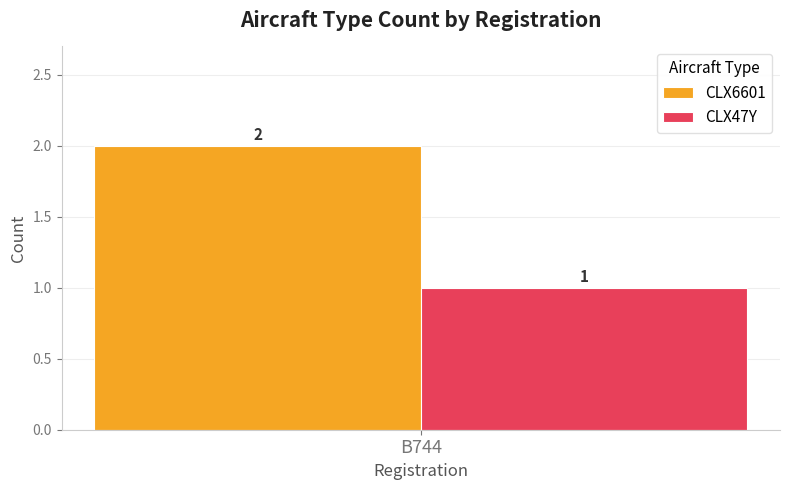

List the series in order of their peak value, lowest first.

CLX47Y, CLX6601